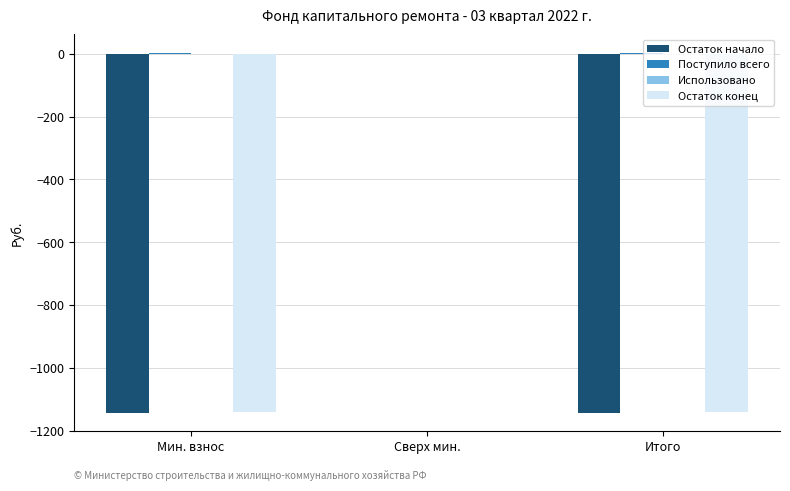

Is the value of Остаток начало at Мин. взнос greater than the value of Остаток конец at Сверх мин.?

No